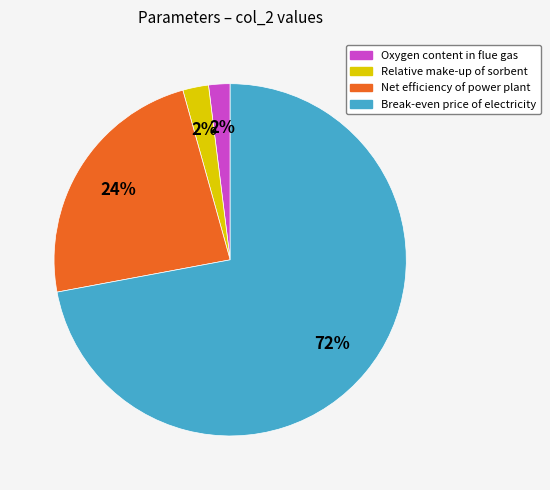

Is there any slice that represents more than half of the pie?

Yes